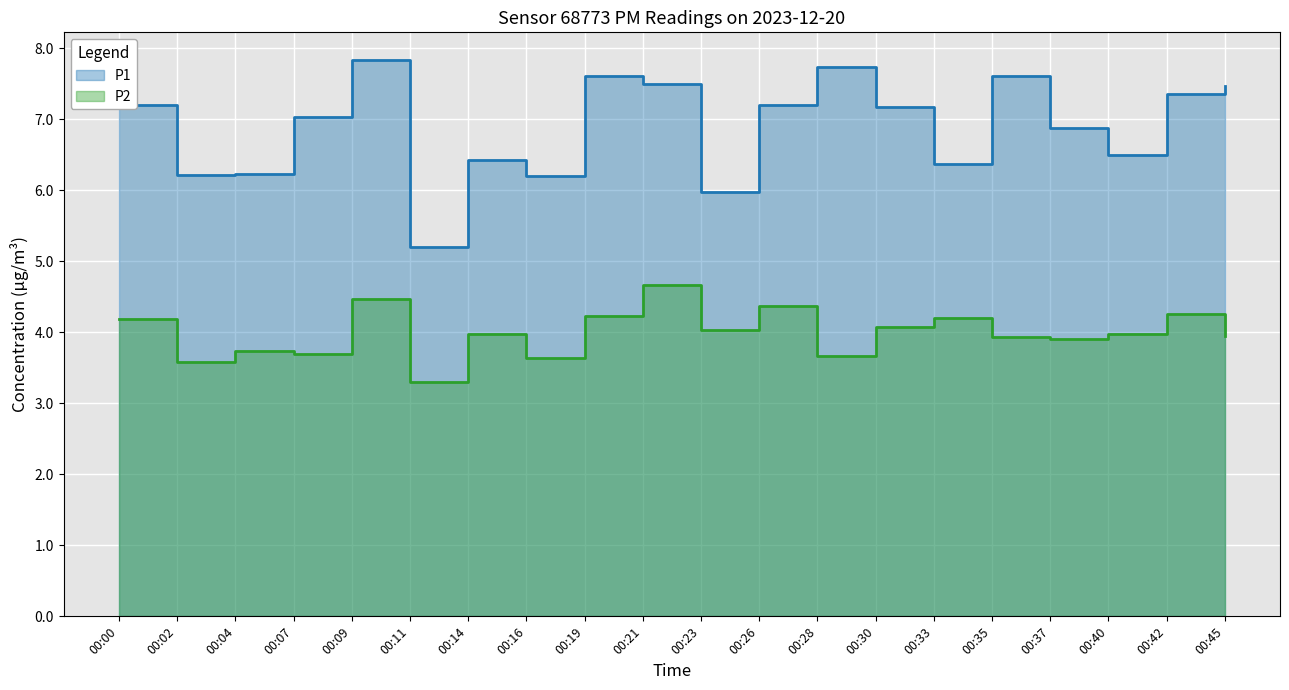

In P1, how many points are higher than both neighbors (excluding endpoints)?

5